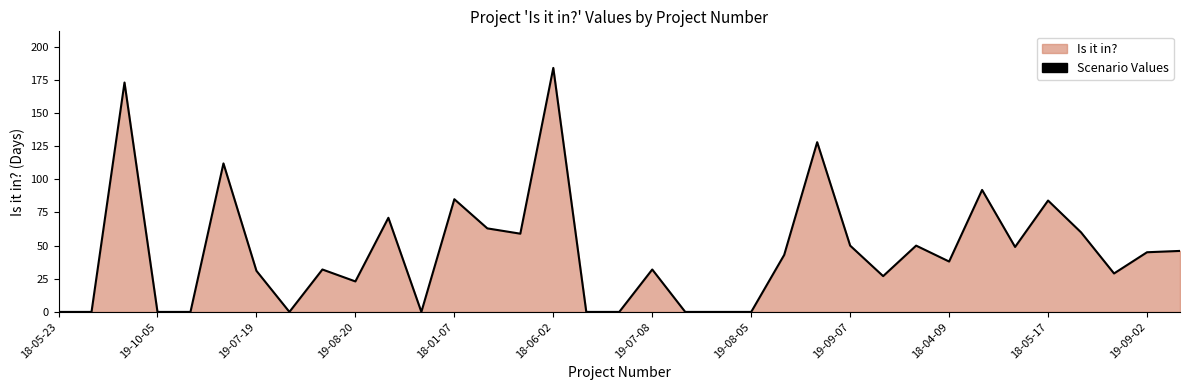

What is the greatest value displayed?

184